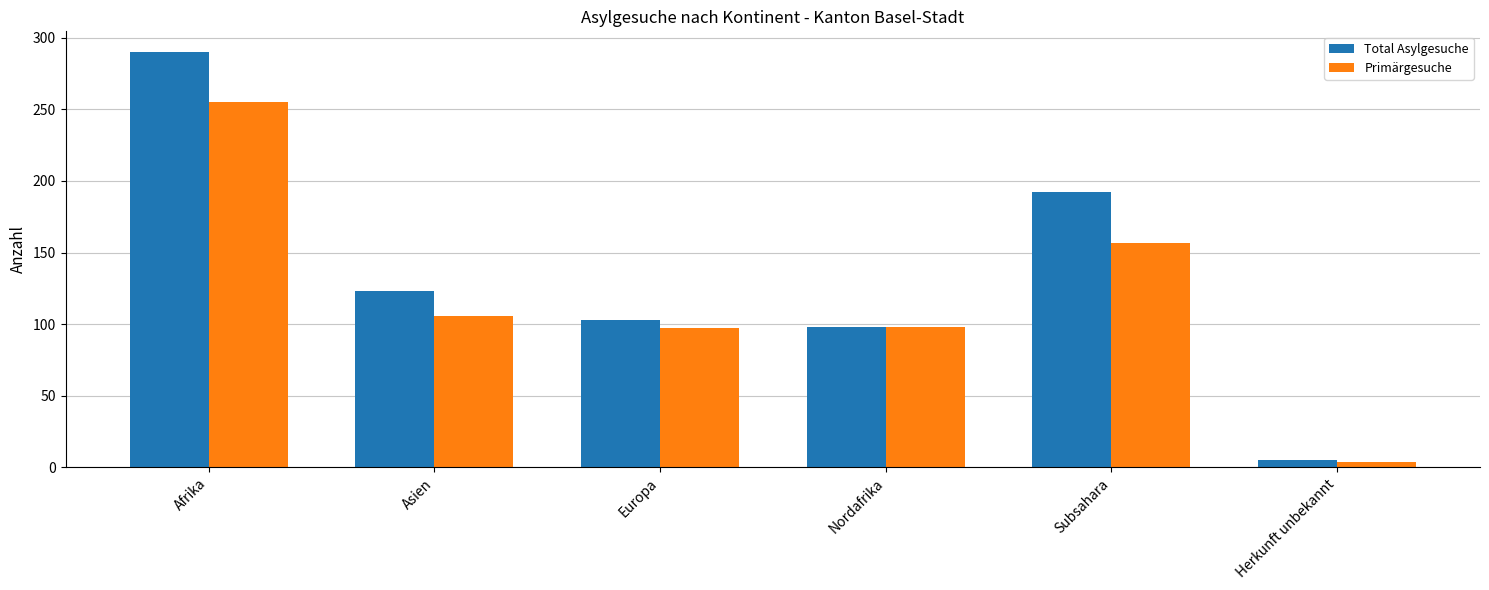

Where is Primärgesuche nearest to the value 129?

Asien